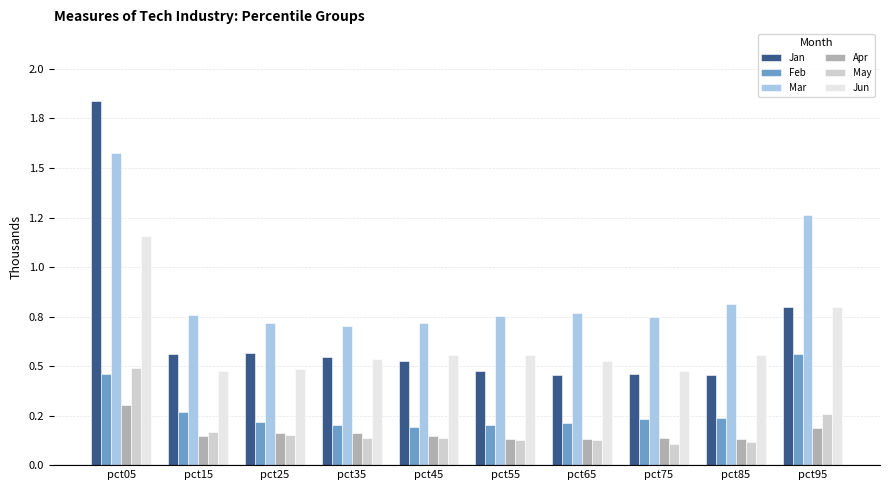

Which series has the largest total across all categories?

Mar